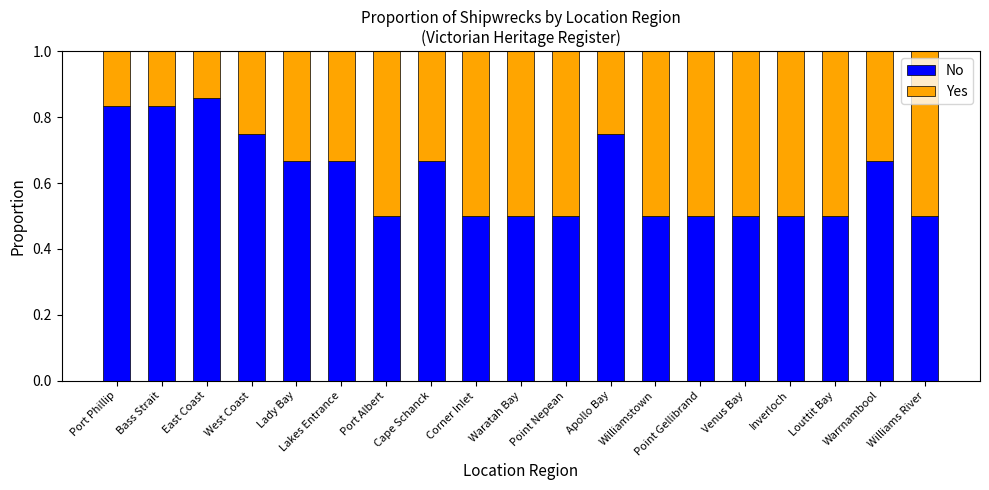

Count the No values in the range 0 to 1.

19